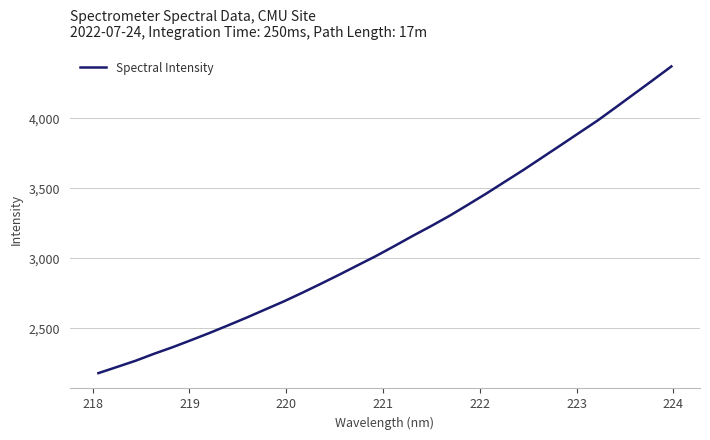

What is the difference between the maximum and minimum values?

2192.0